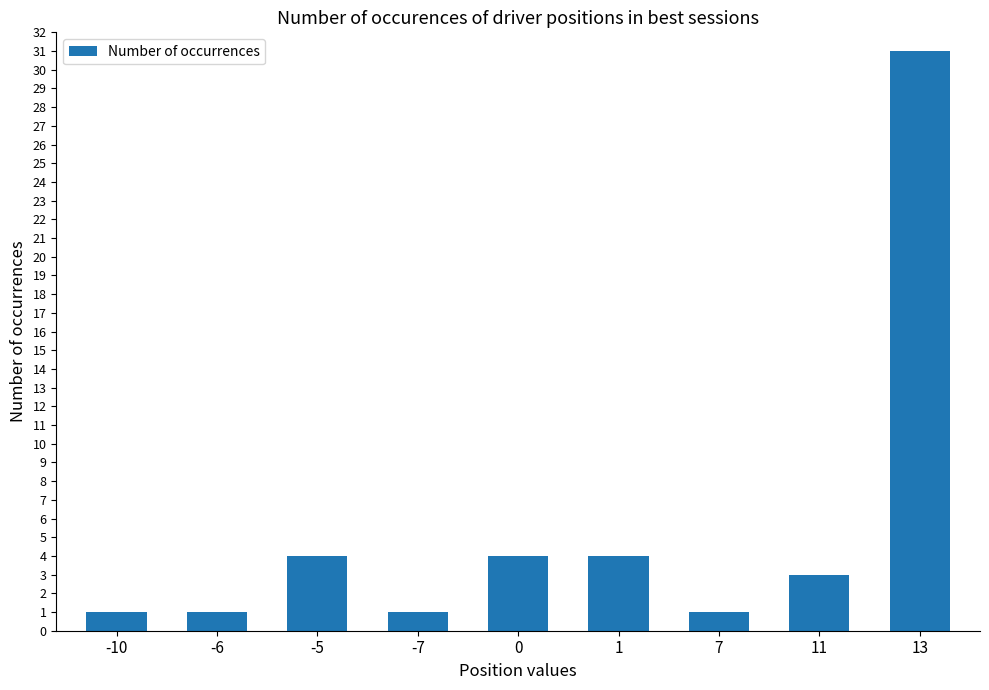

Is it true that the value at -7 is 2?

False